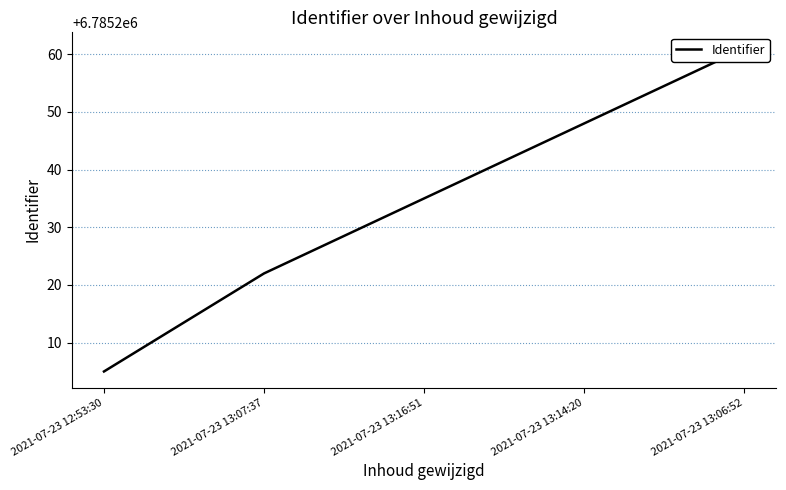

Is this an area chart (filled region under the line)?

No